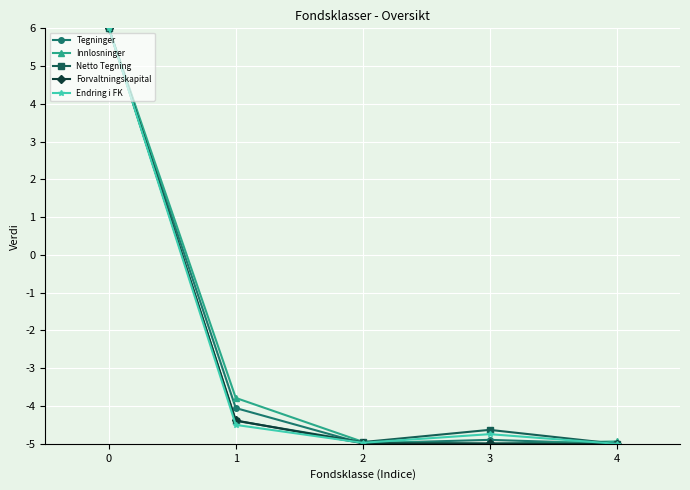

Reading left to right, extract all data points from this chart.

Tegninger: 6.0	-4.1	-5.0	-4.9	-5.0
Innlosninger: 6.0	-3.8	-4.9	-5.0	-4.9
Netto Tegning: 6.0	-4.4	-5.0	-4.6	-5.0
Forvaltningskapital: 6.0	-4.4	-5.0	-5.0	-5.0
Endring i FK: 6.0	-4.5	-5.0	-4.7	-5.0